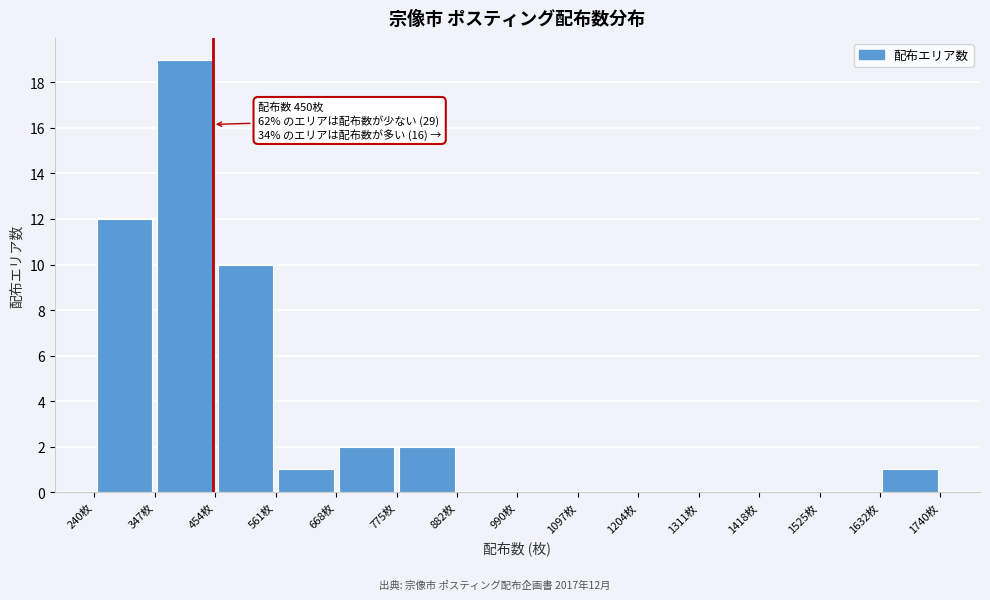

Which range on the x-axis has the tallest bar?

340 to 460